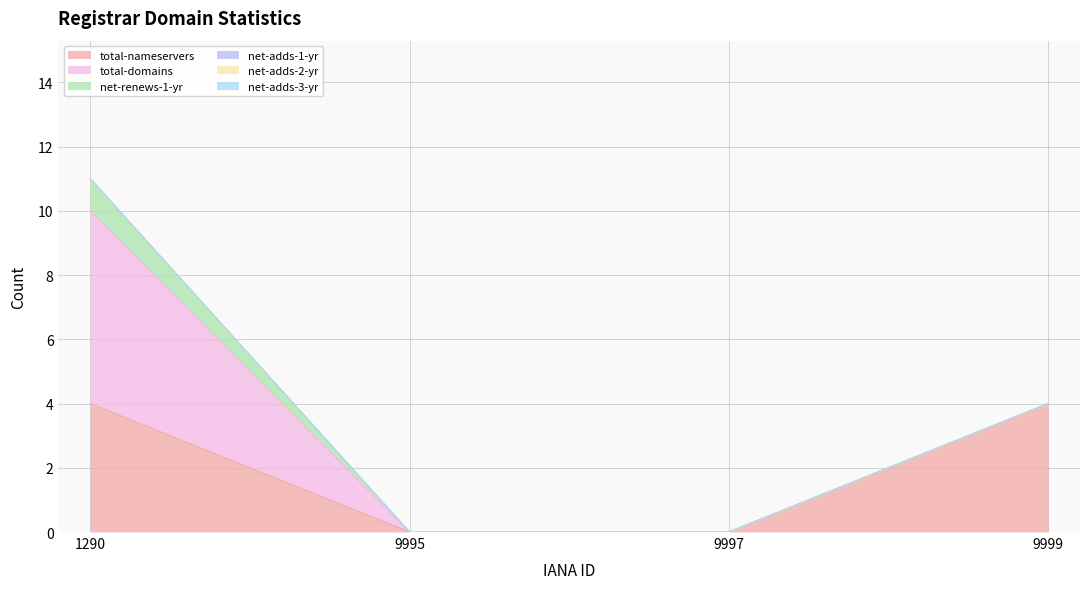

True or false: total-domains has a value of 3 at 9999.

False